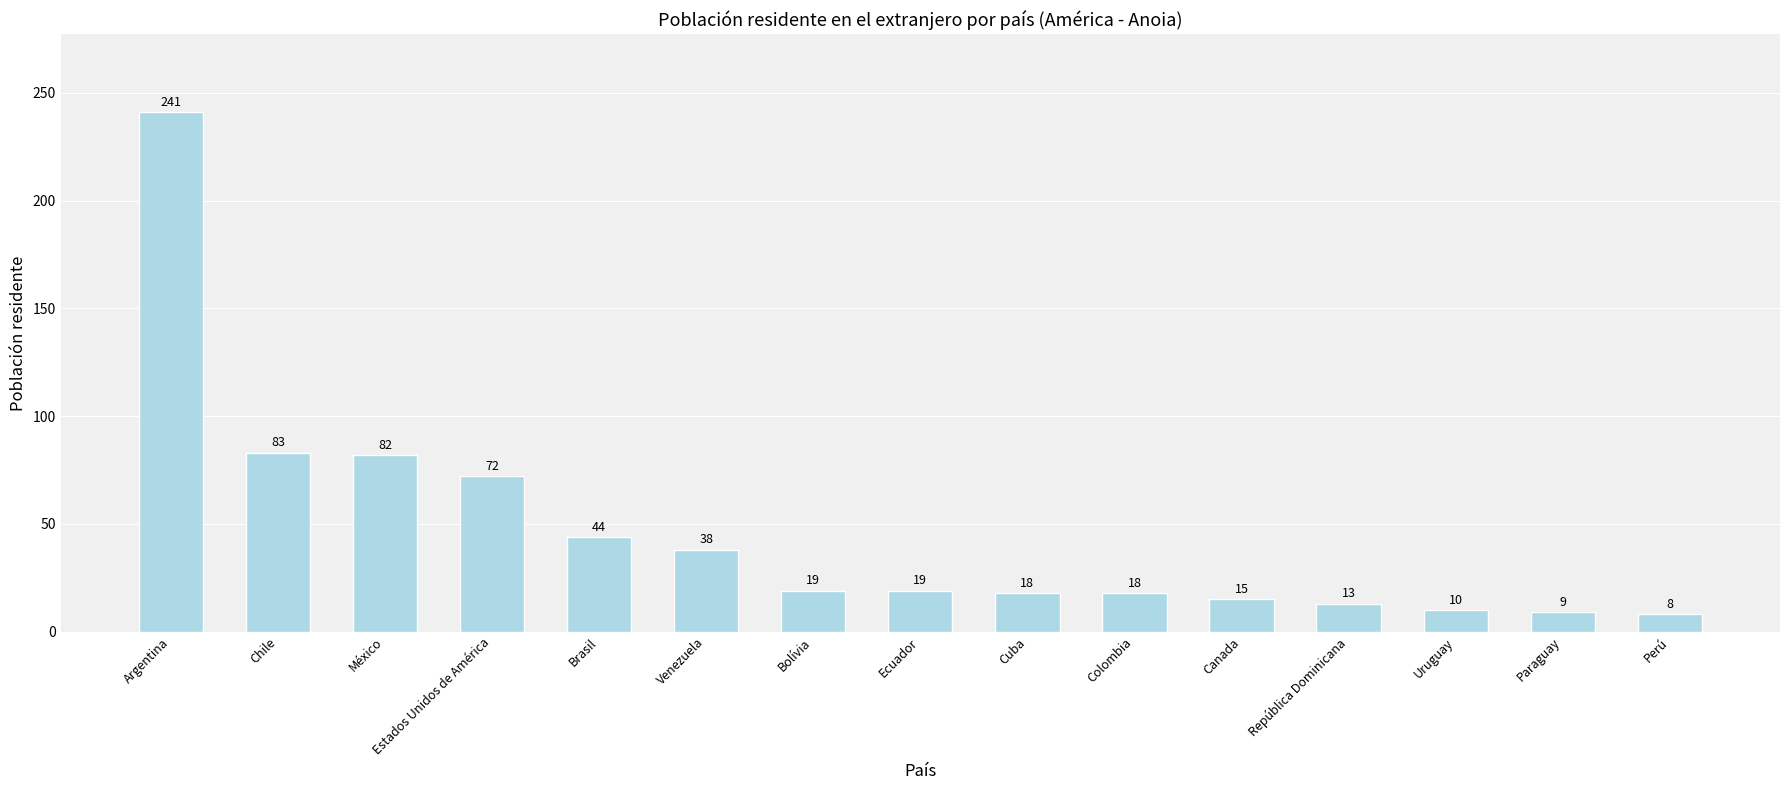

At which label is the value closest to 124?

Chile